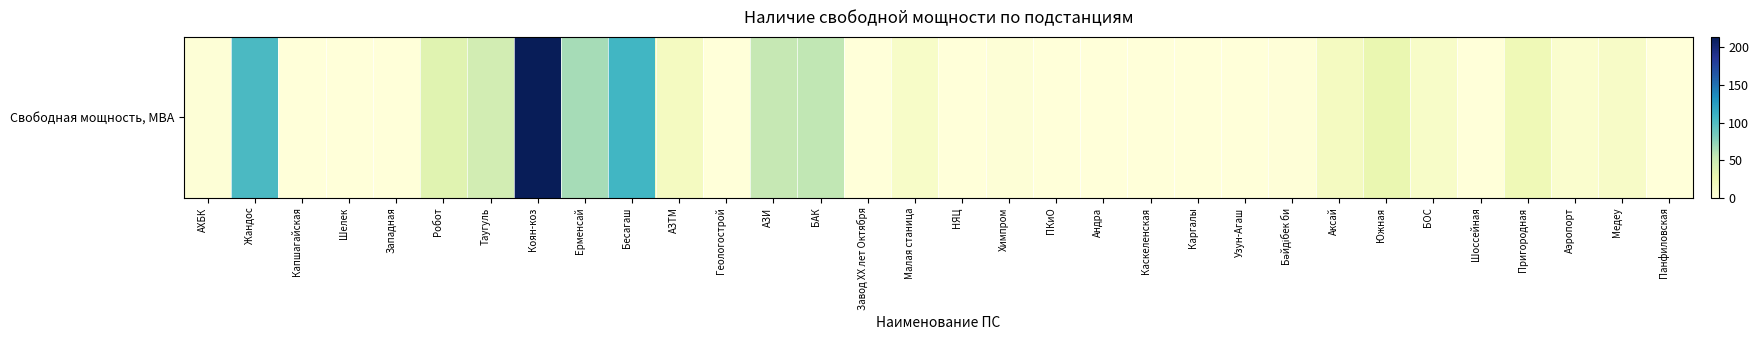

What is the maximum value shown in the chart?

214.1